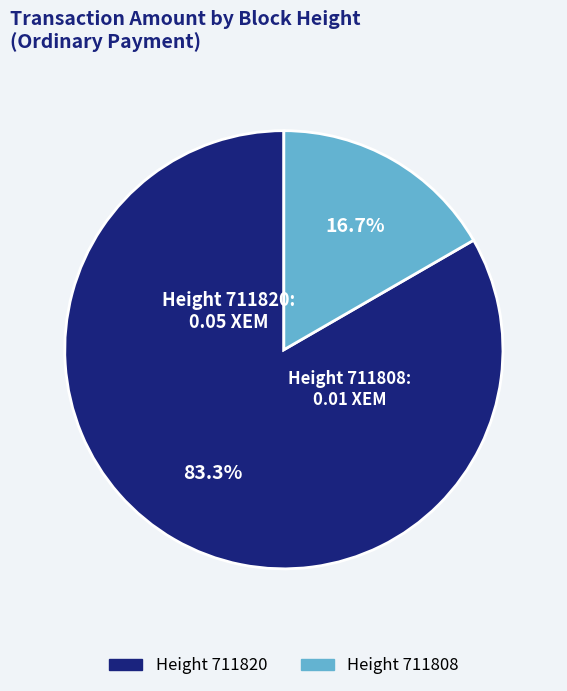

Which slice represents more than half of the pie?

Height 711820